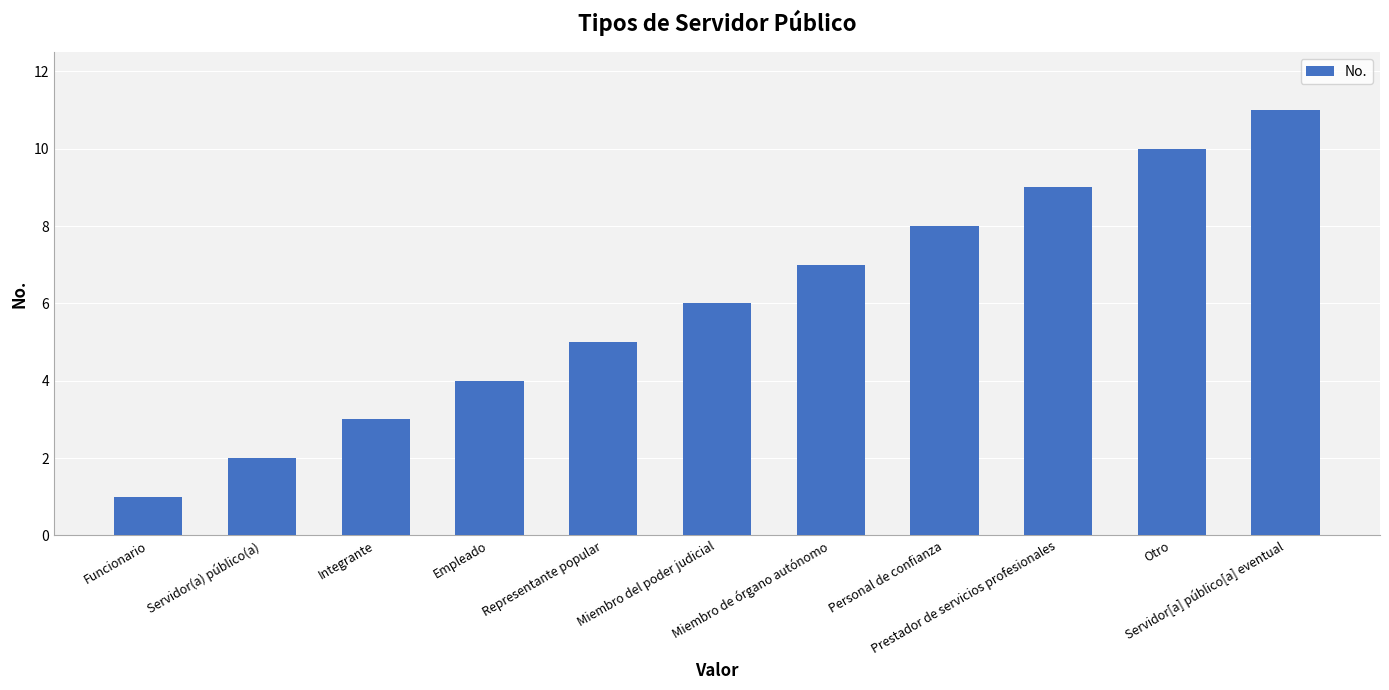

What is the minimum value shown in the chart?

1